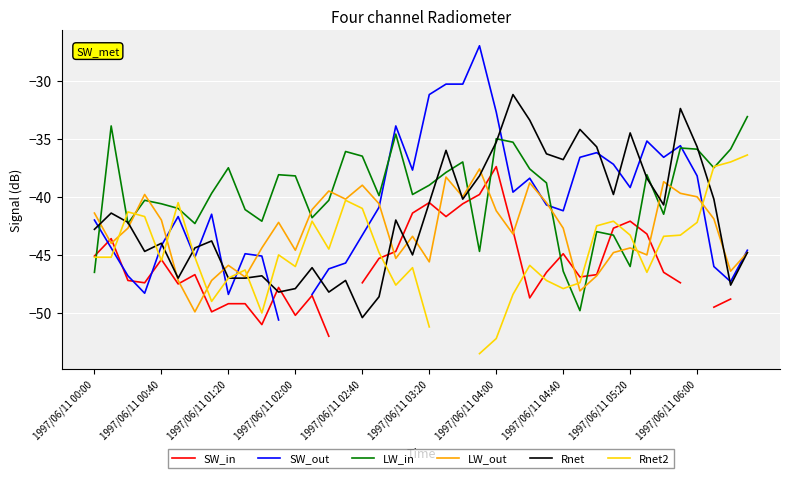

The LW_out series shows -44.4 at 1997/06/11 05:20. True or false?

True